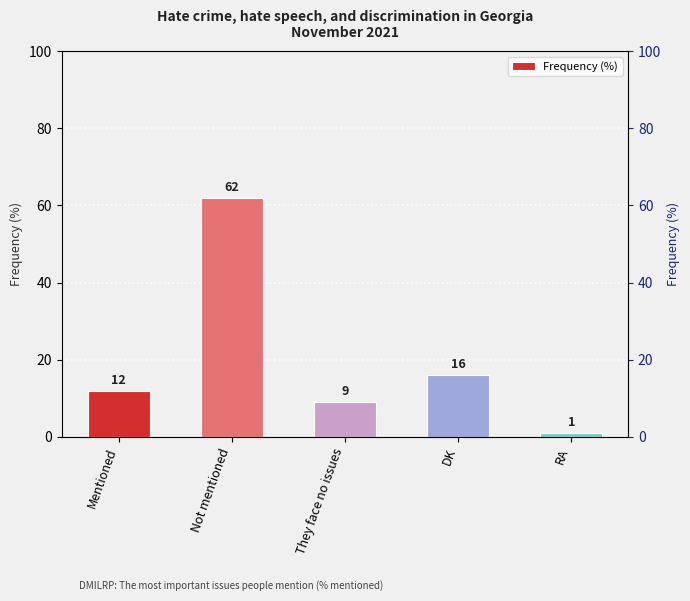

Are the bars horizontal?

No